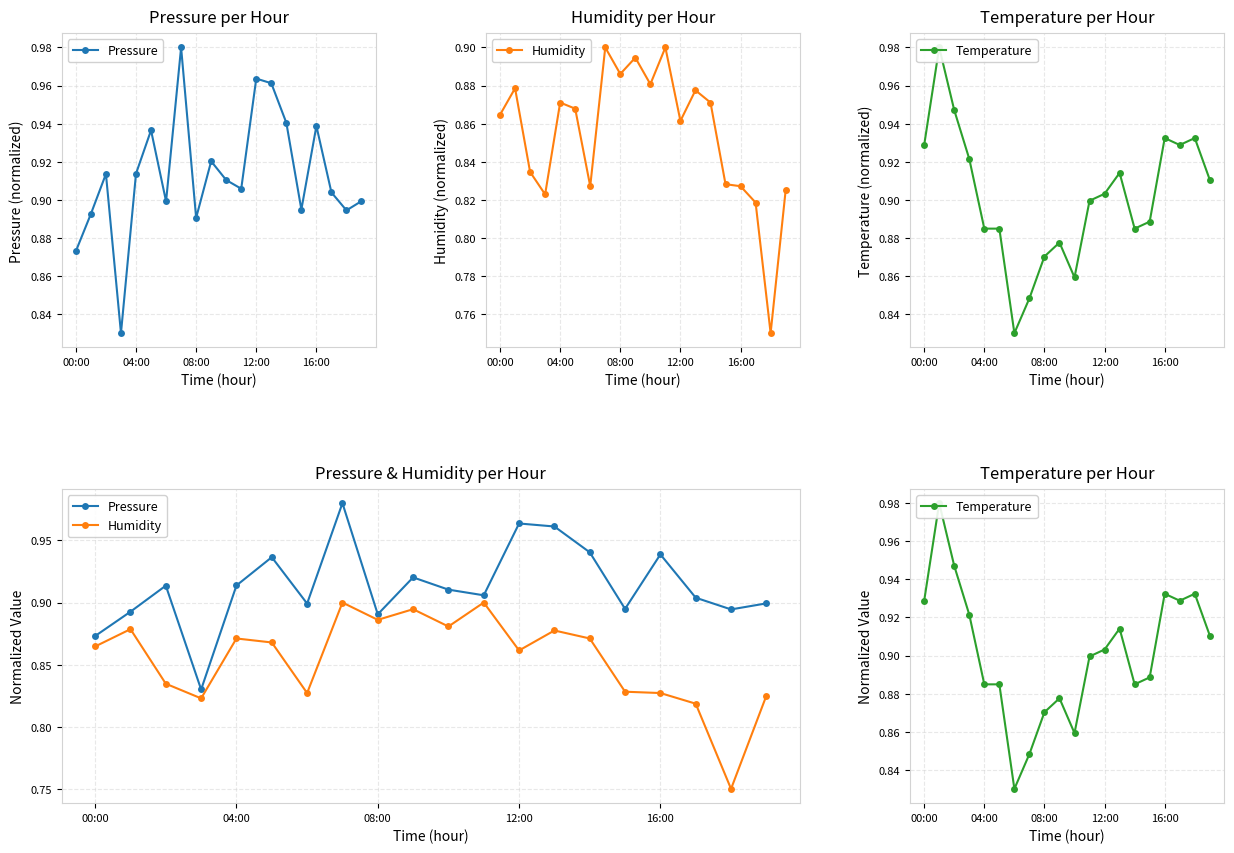

At which category is the sum across all series the highest?

13